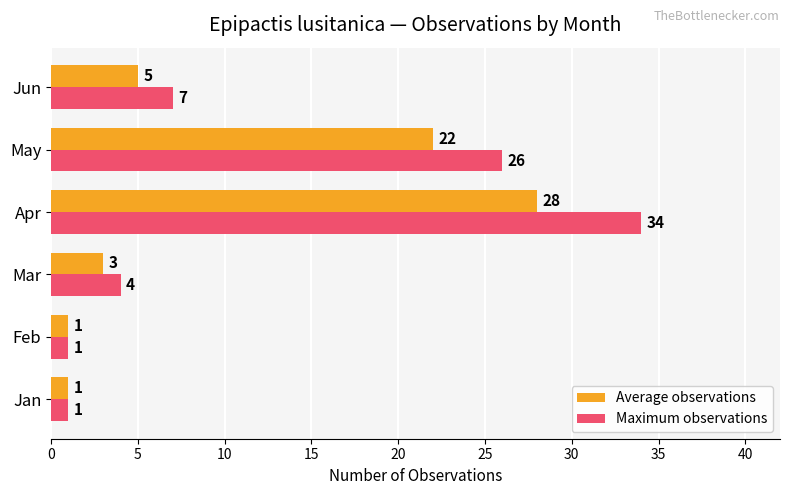

At which category is the sum across all series the highest?

Apr